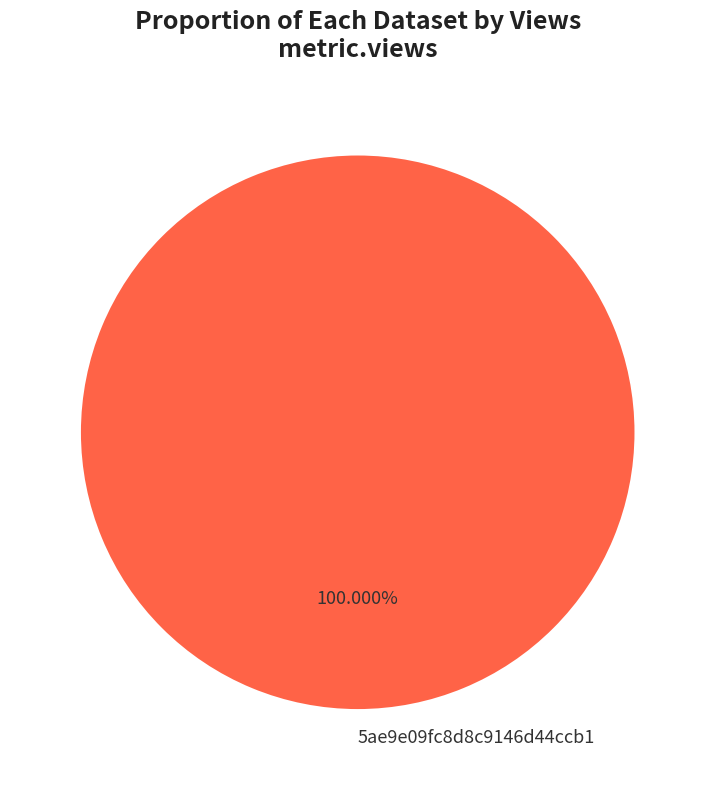

The 5ae9e09fc8d8c9146d44ccb1 slice represents 95% of the pie. True or false?

False